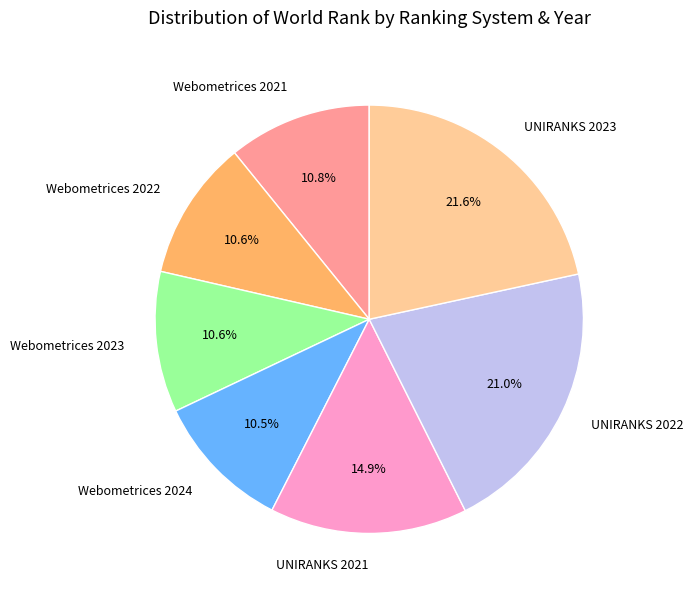

What percentage do UNIRANKS 2023 and Webometrices 2024 together represent?

32.1%